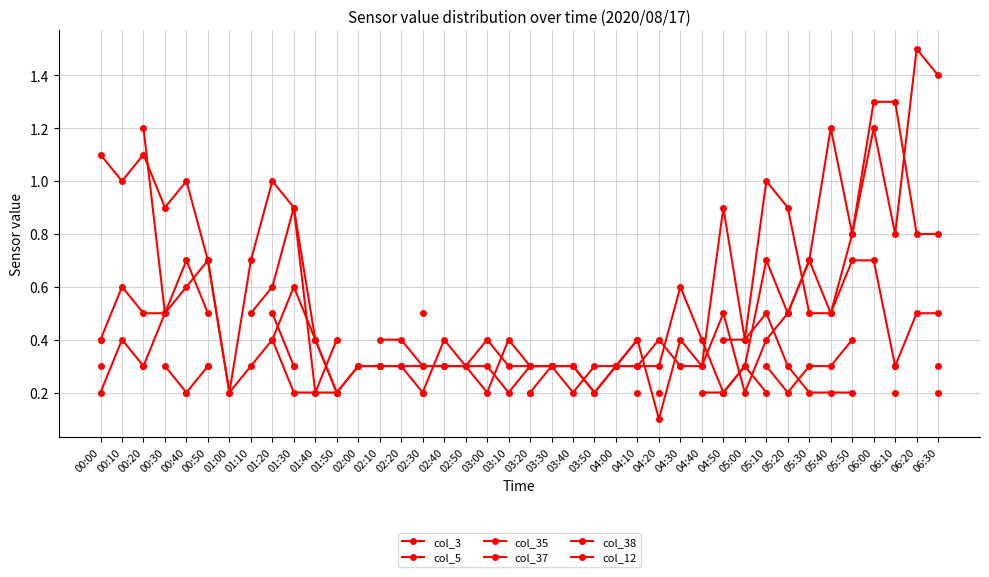

What is the label of the 21st point from the right?

03:10